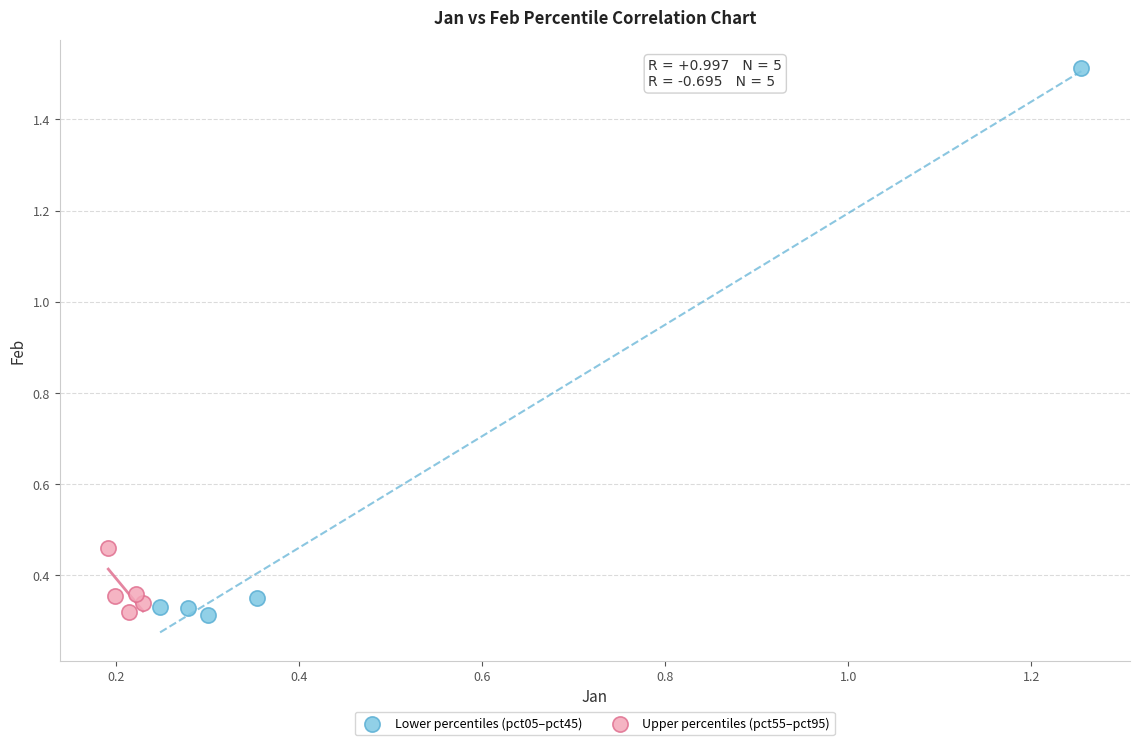

What are all the series names shown in the legend?

Lower percentiles (pct05–pct45), Upper percentiles (pct55–pct95)